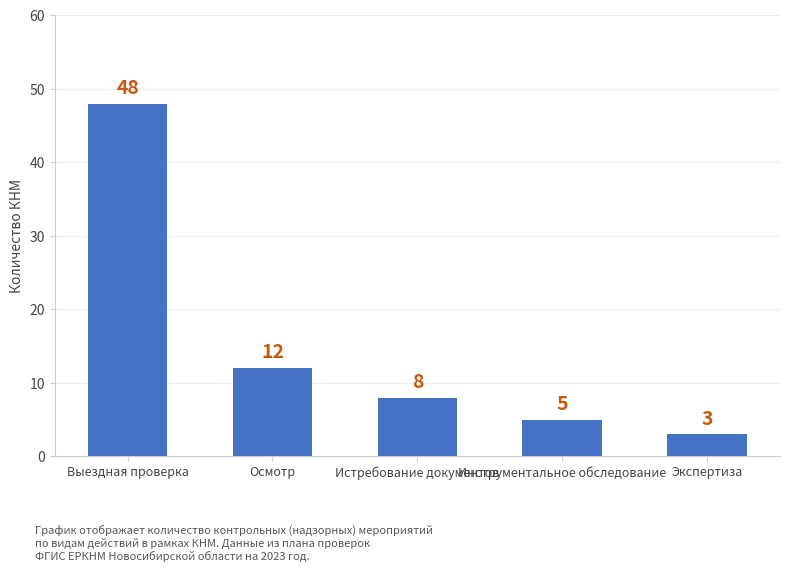

List the labels in order of value, smallest first.

Экспертиза, Инструментальное обследование, Истребование документов, Осмотр, Выездная проверка